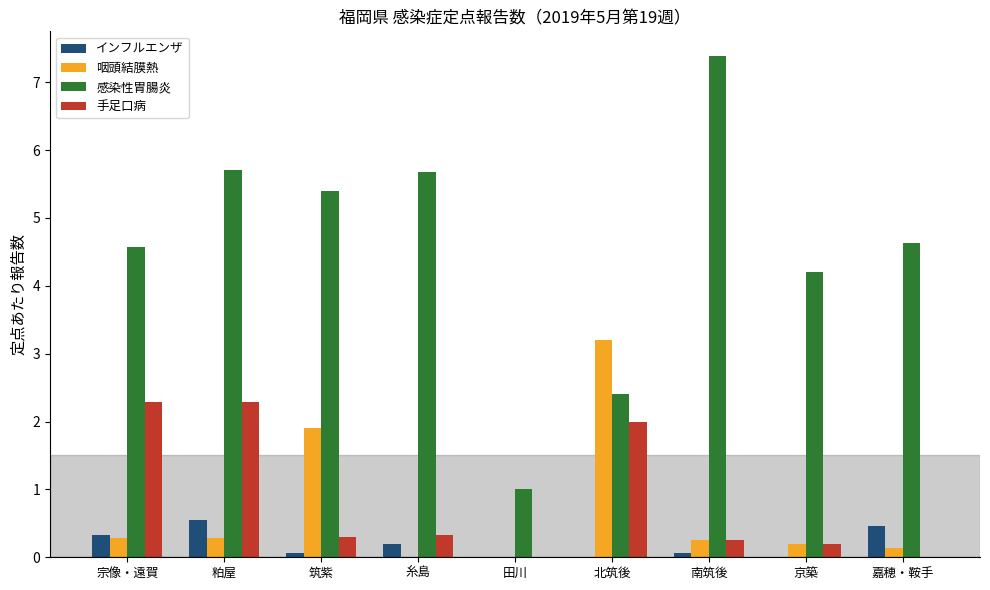

What is the maximum value for 感染性胃腸炎?

7.4